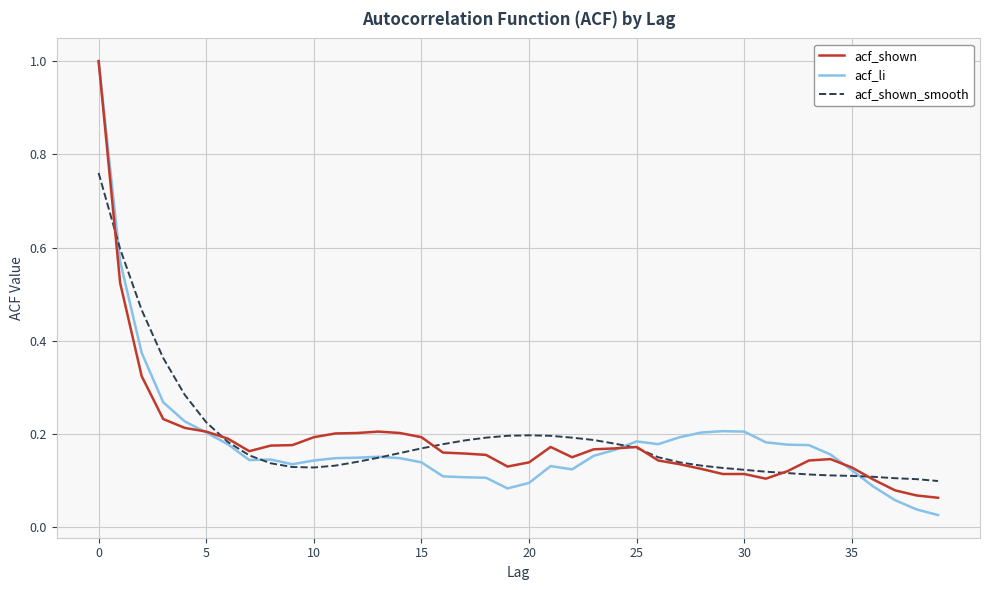

Which series has the widest spread of values?

acf_li